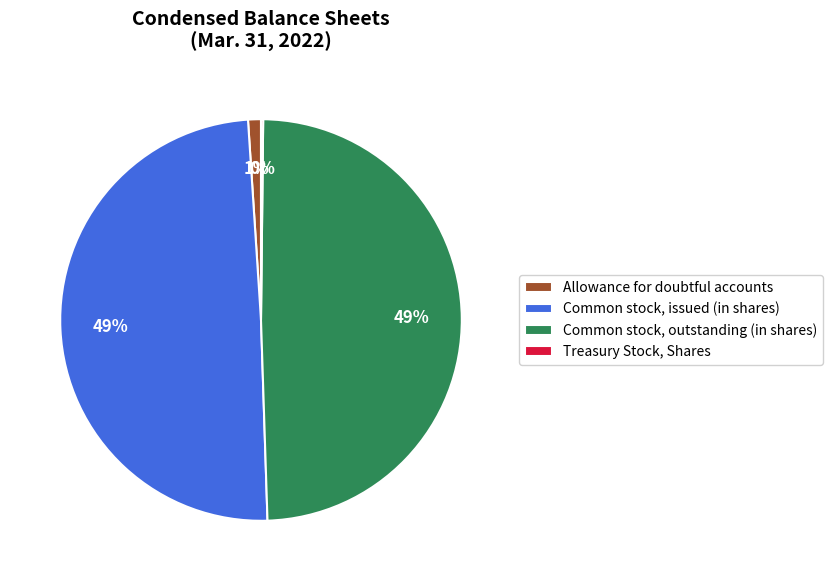

True or false: Allowance for doubtful accounts accounts for 9% of the total.

False